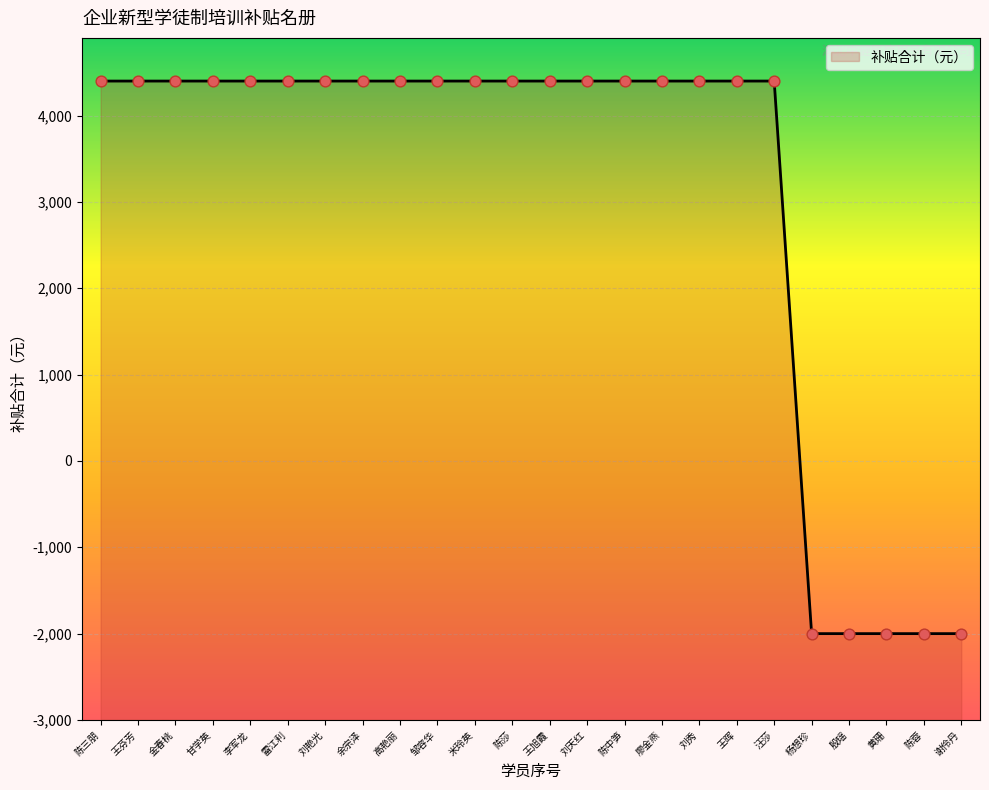

Approximately how many times larger is the value at 王晖 compared to 廖金燕?

1.0